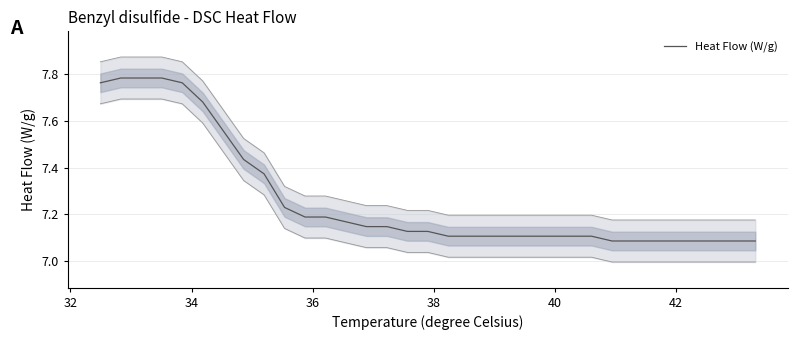

Count the values in the range 7 to 8.

33